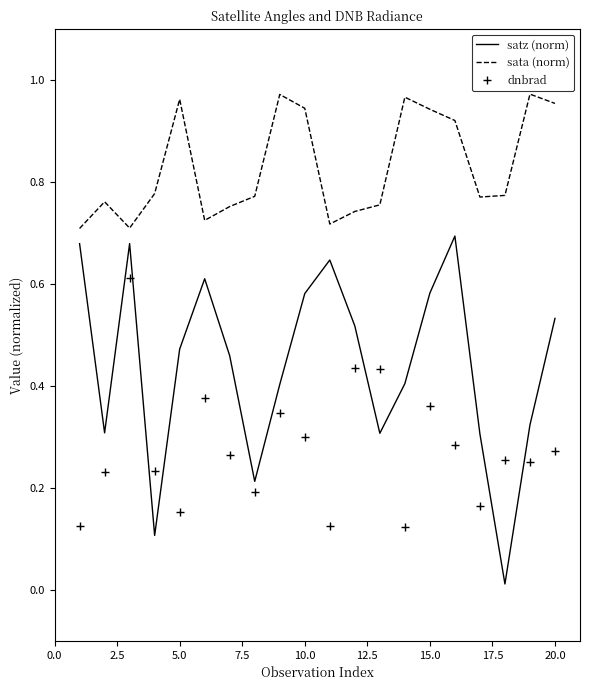

What is the sum of all satz (norm) values?

8.8